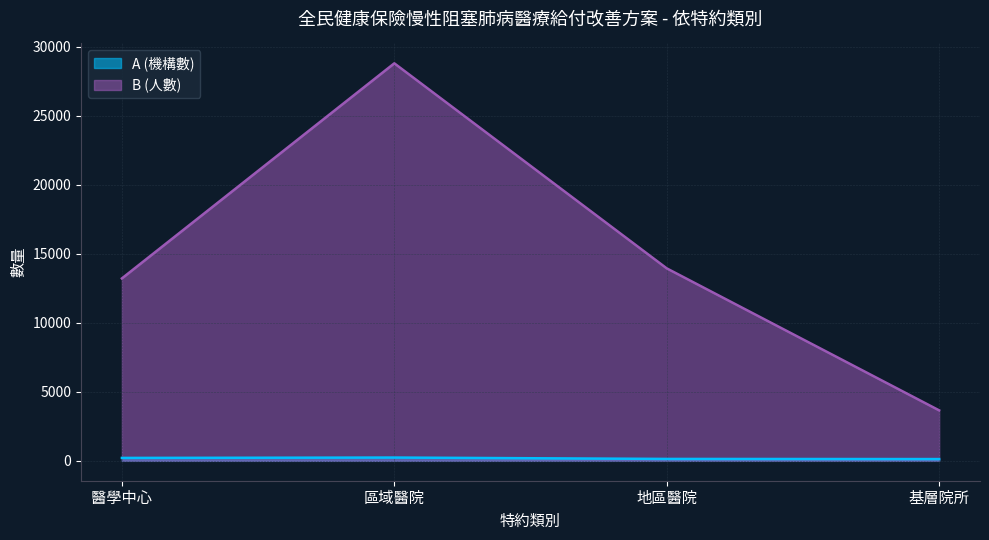

True or false: A (機構數) and B (人數) intersect in this chart.

False